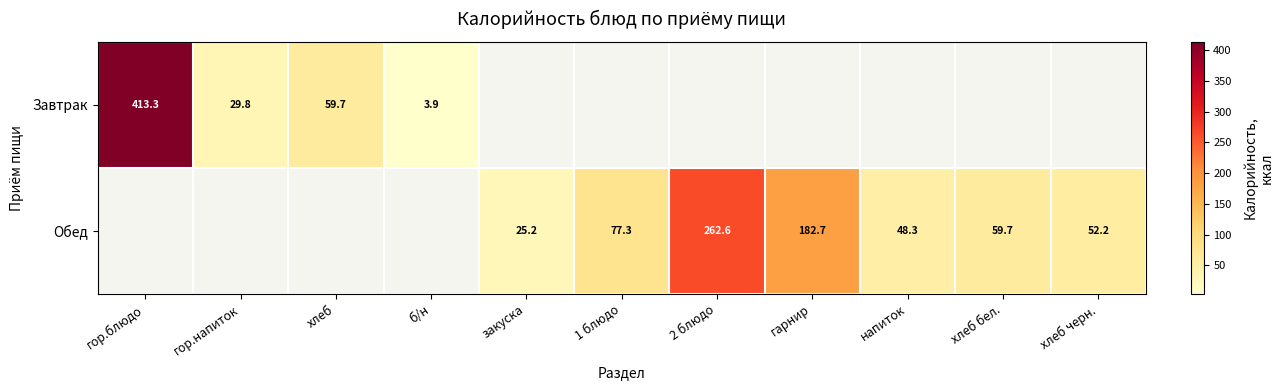

Is the value of Обед at хлеб greater than the value of Завтрак at гор.блюдо?

No